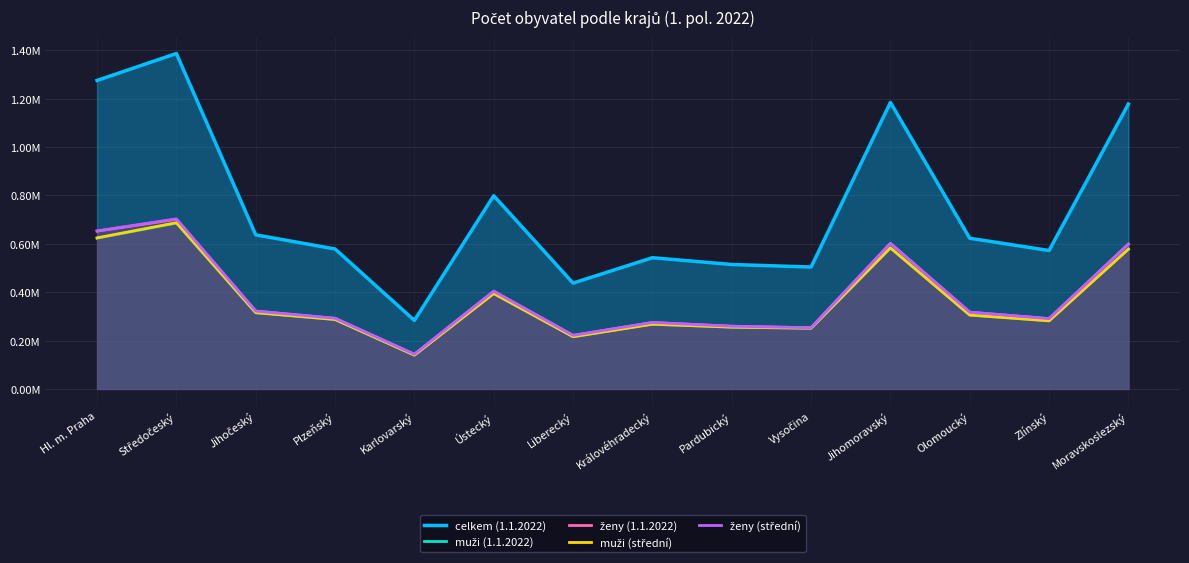

How many values in the muži (1.1.2022) series are below 305449?

7